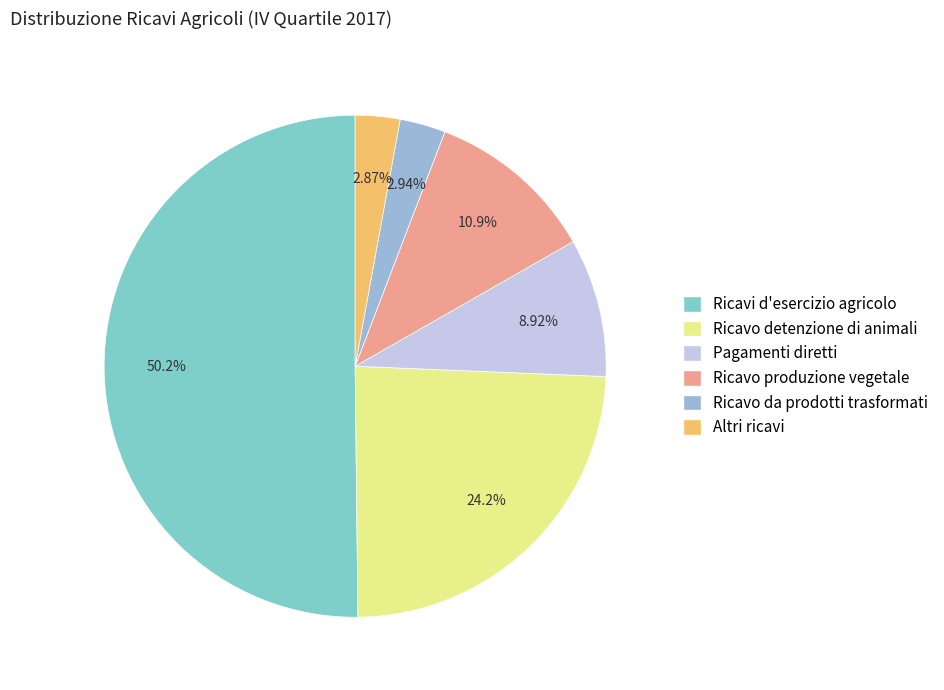

To the nearest percent, what portion does Ricavi d'esercizio agricolo represent?

50%